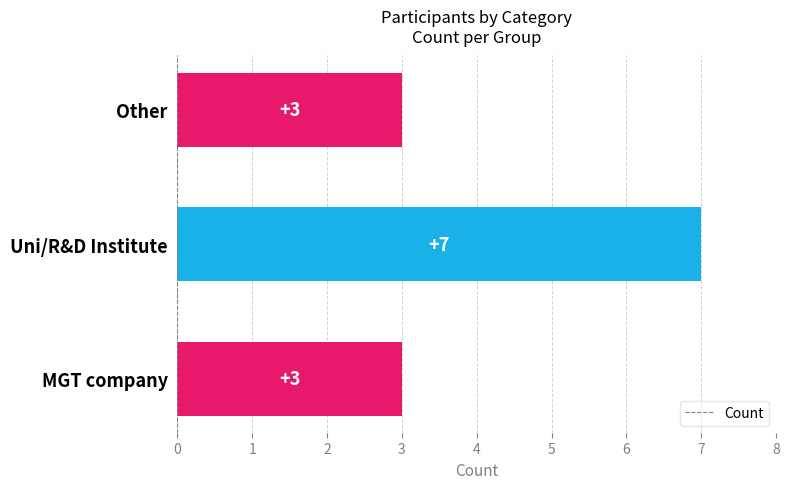

Between MGT company and Uni/R&D Institute, which is larger?

Uni/R&D Institute